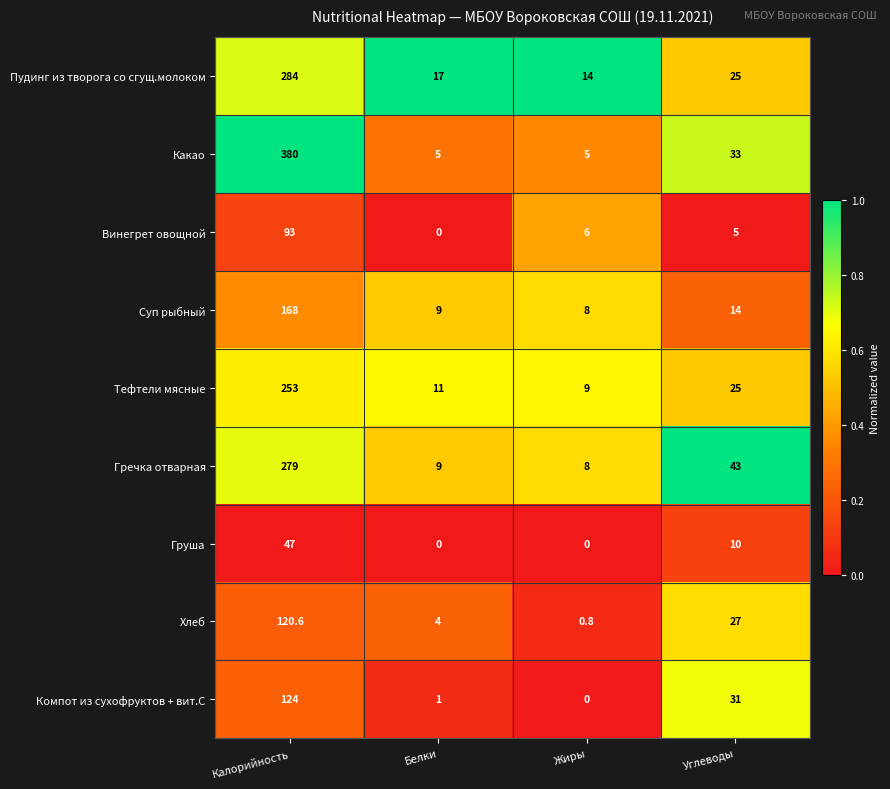

What is the sum of all Компот из сухофруктов + вит.С values?

156.0